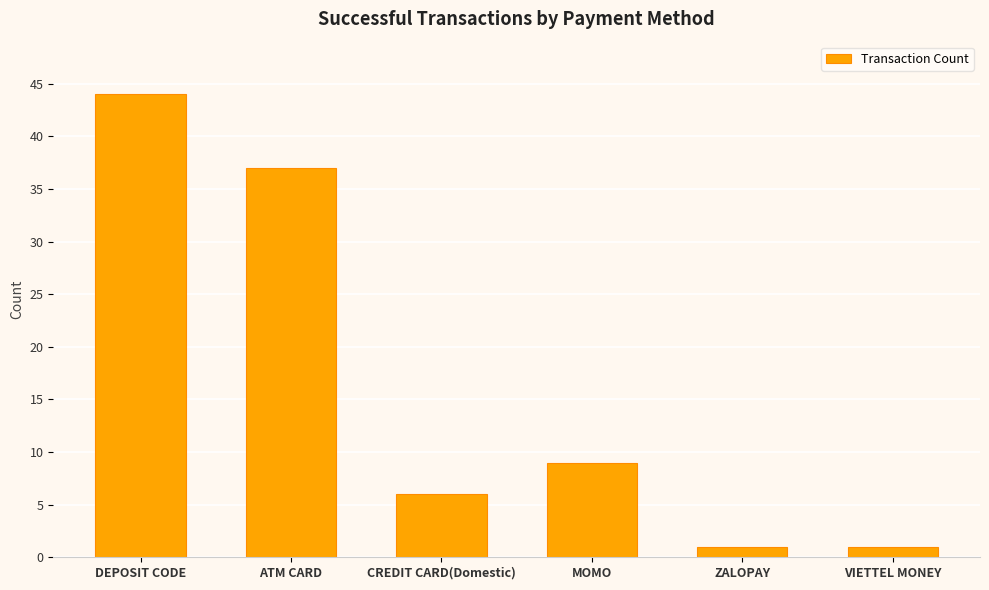

What is the label of the 4th bar from the left?

MOMO